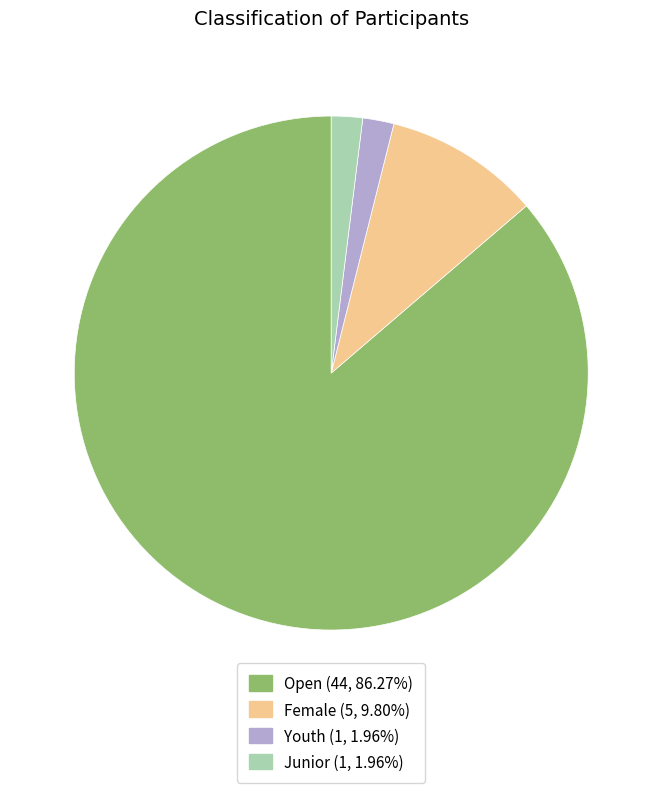

Count the number of slices in the pie.

4